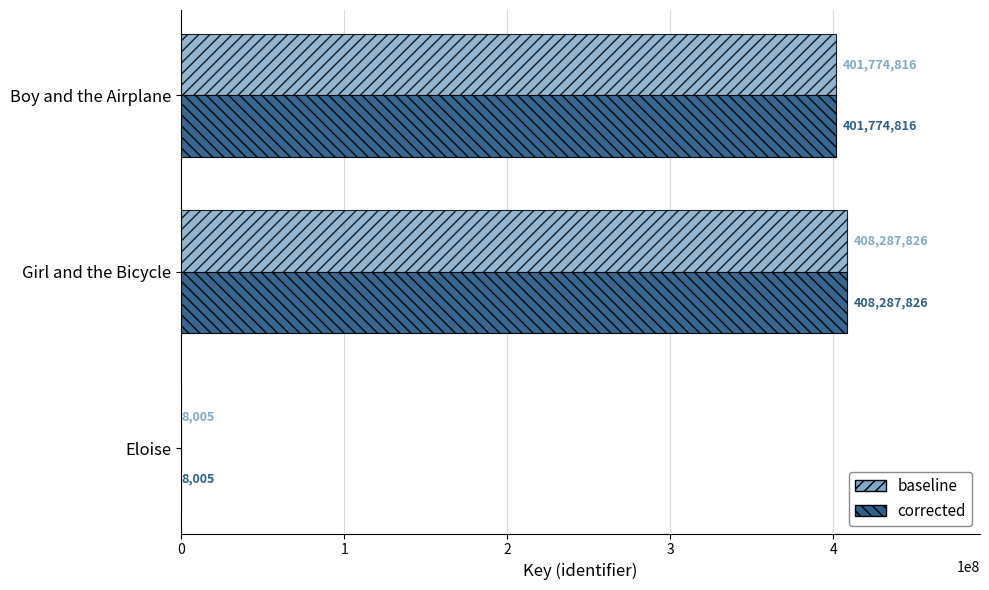

What value does the baseline series have at Boy and the Airplane, to the nearest 10?

401774820